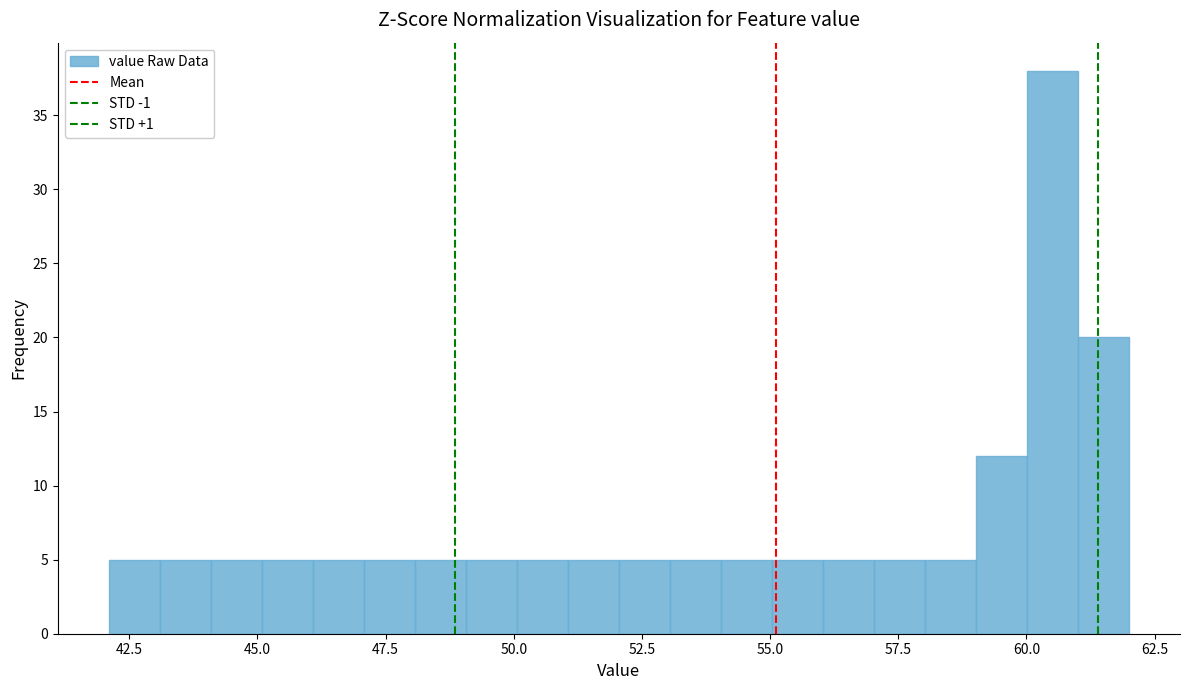

Read against the x-axis, roughly where is the centre of the tallest bar?

60.5